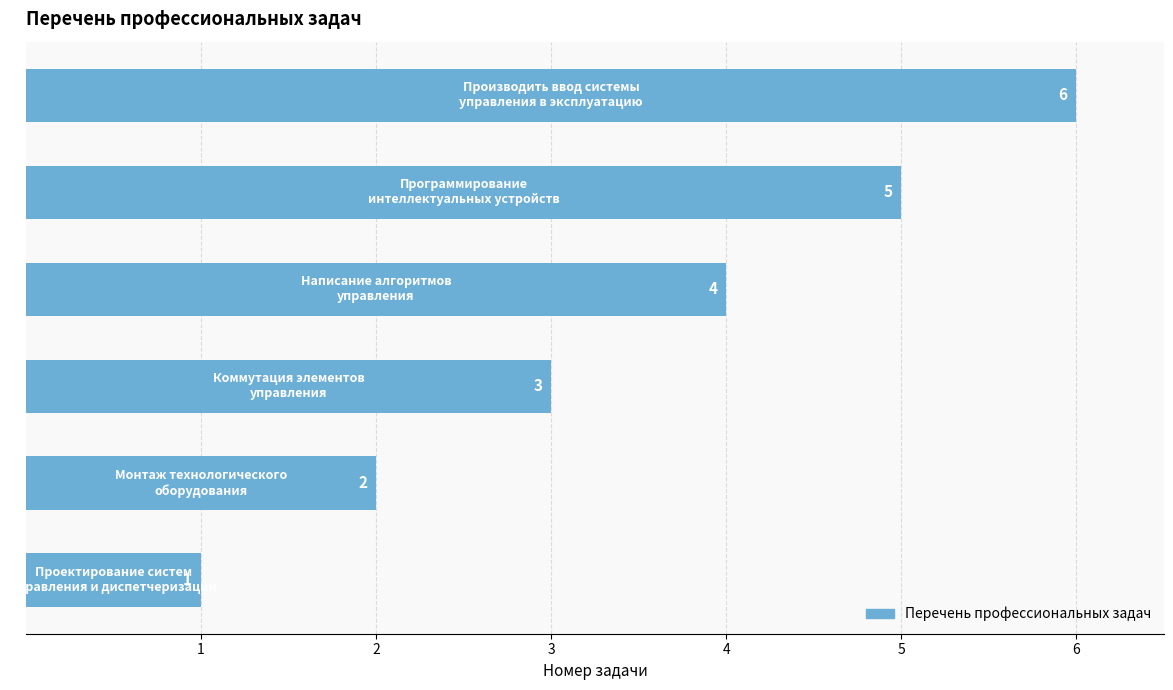

What is the difference between the maximum and second lowest values?

4